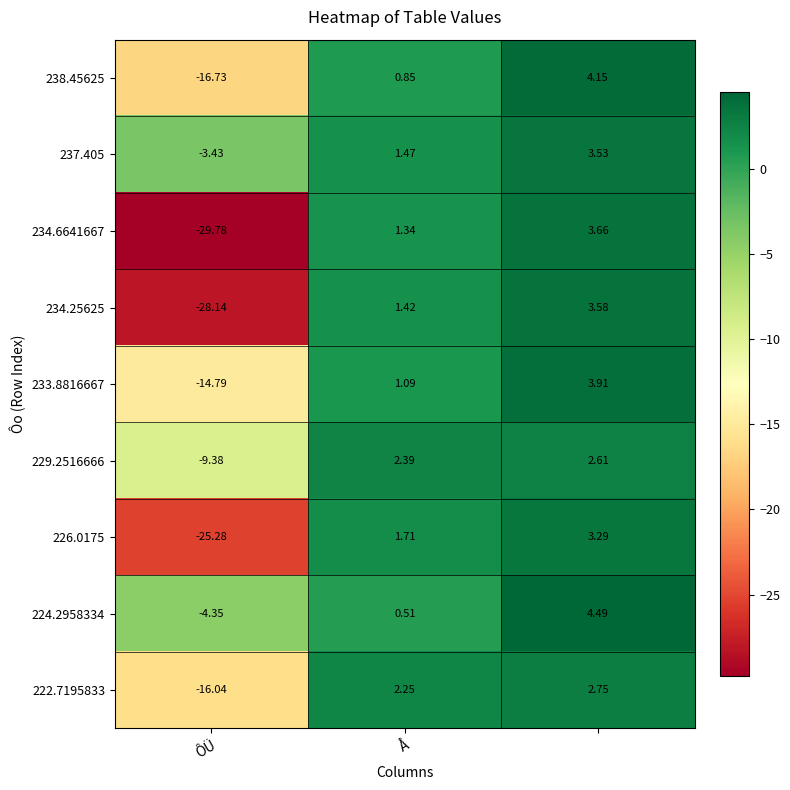

Reading left to right, what are all the values shown in this chart?

238.45625: -16.7	0.8	4.2
237.405: -3.4	1.5	3.5
234.6641667: -29.8	1.3	3.7
234.25625: -28.1	1.4	3.6
233.8816667: -14.8	1.1	3.9
229.2516666: -9.4	2.4	2.6
226.0175: -25.3	1.7	3.3
224.2958334: -4.3	0.5	4.5
222.7195833: -16.0	2.2	2.8